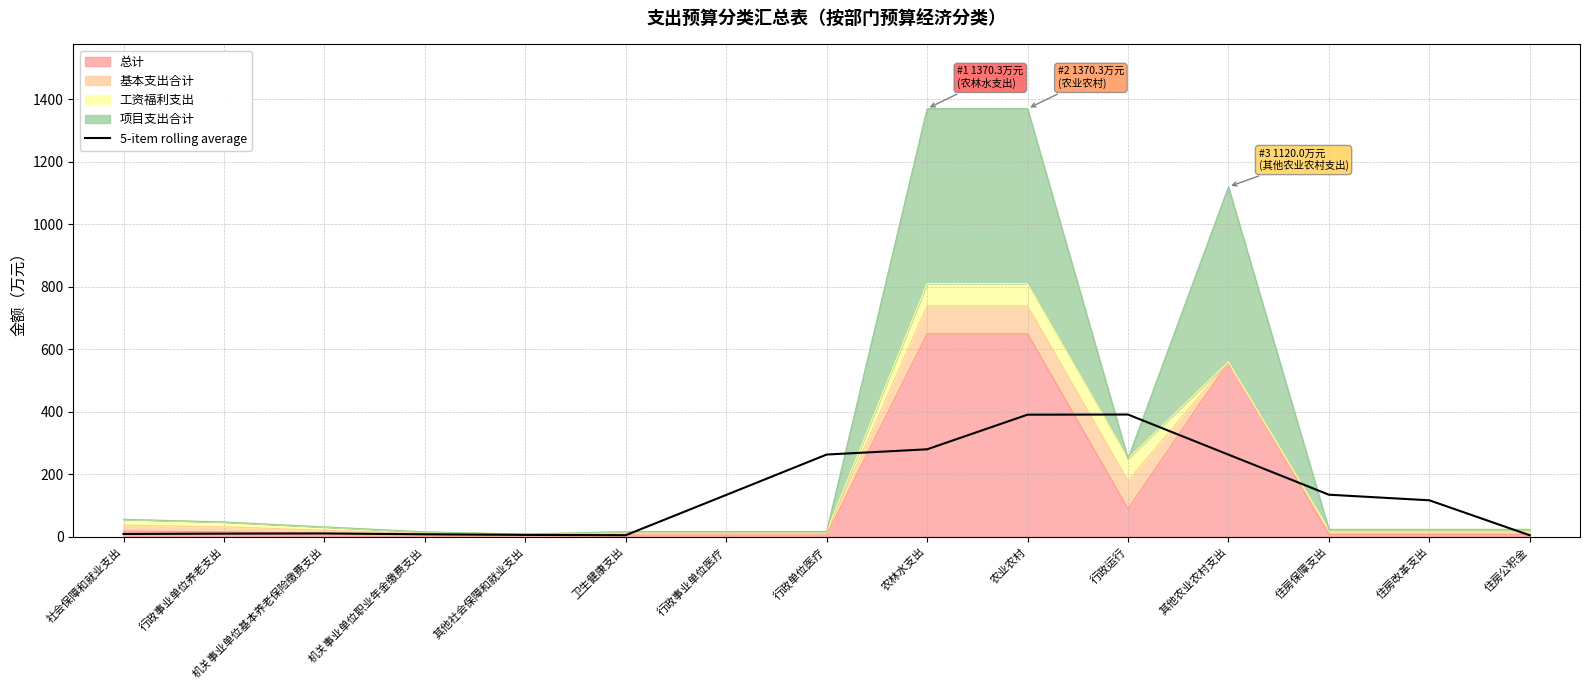

What is the smallest value displayed?

4.7